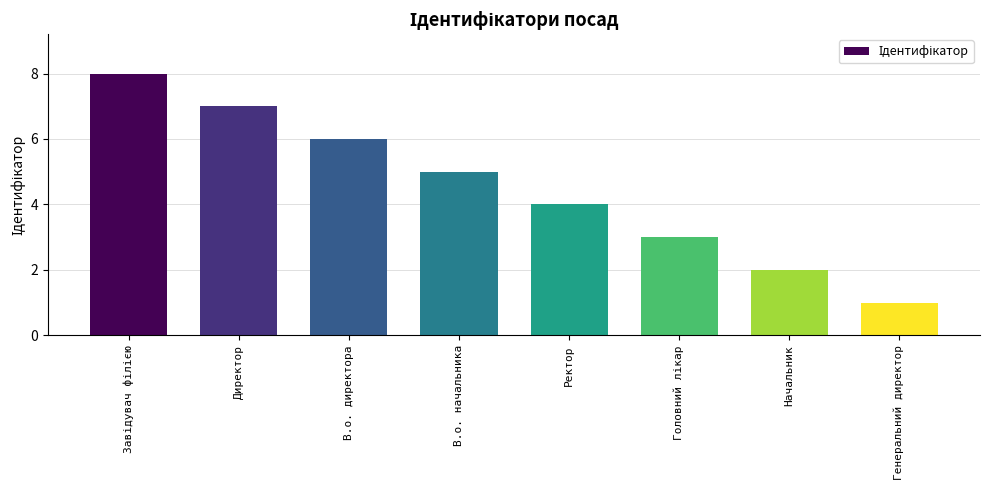

What position from the right is В.о. директора?

6